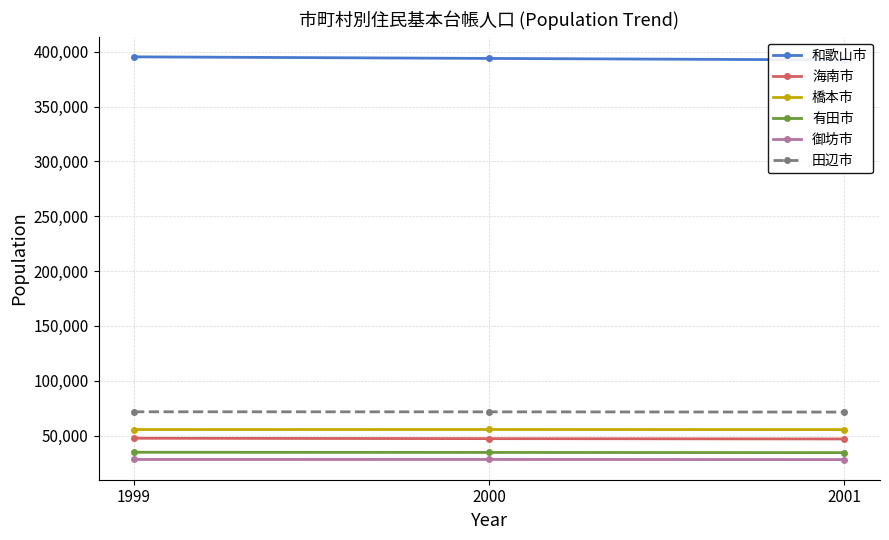

True or false: 和歌山市 has a value of 693457 at 2001.

False